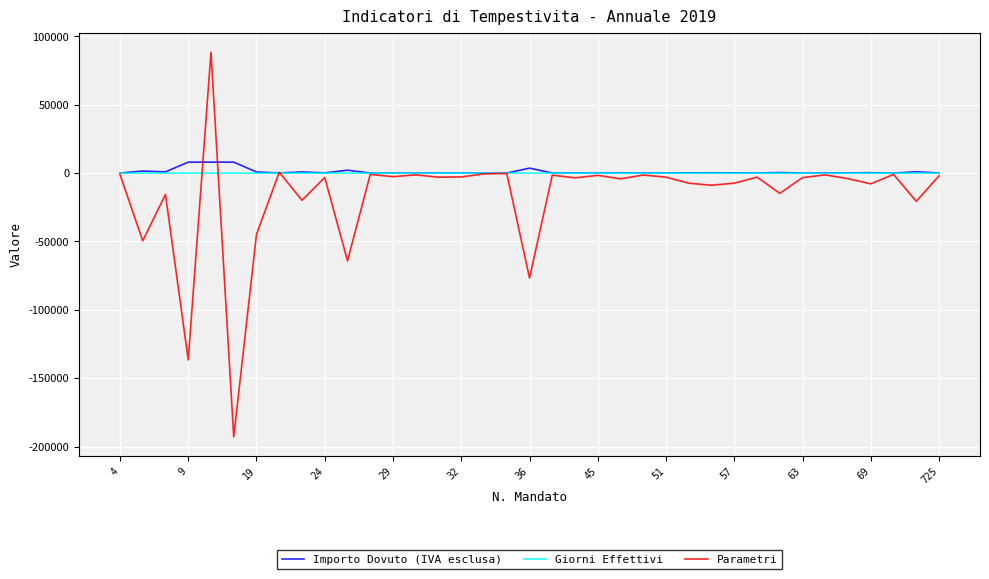

Which series has the widest spread of values?

Parametri